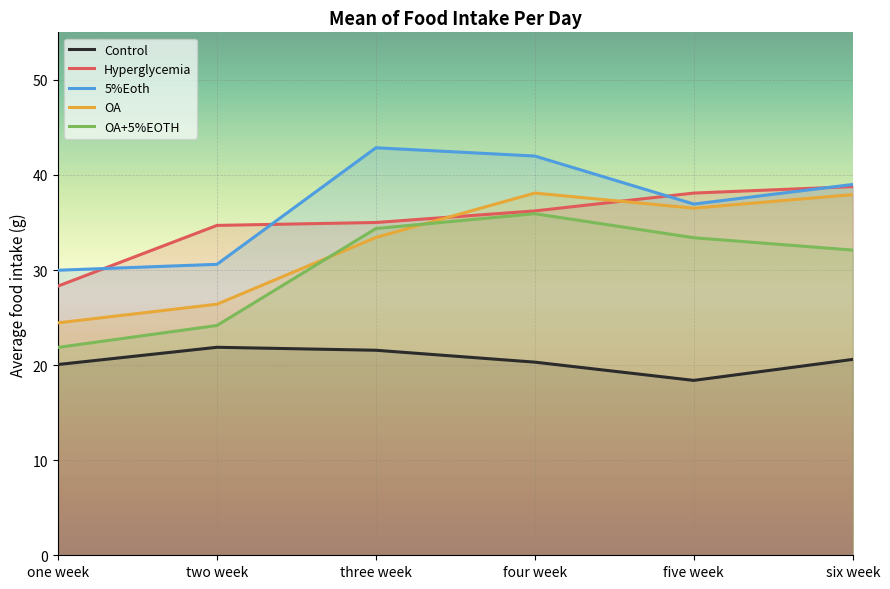

The OA+5%EOTH series shows 33.4 at five week. True or false?

True